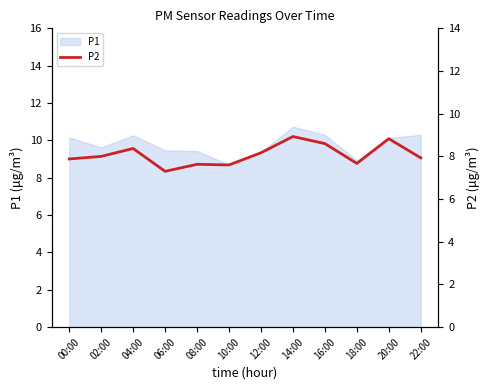

True or false: there are more than 0 points higher than both neighbors.

True